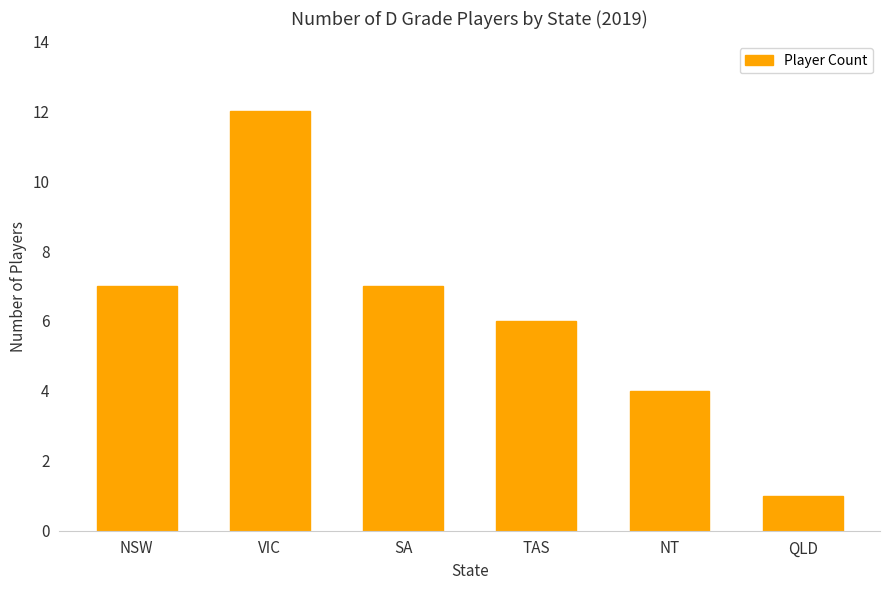

Which label corresponds to the largest value in the chart?

VIC